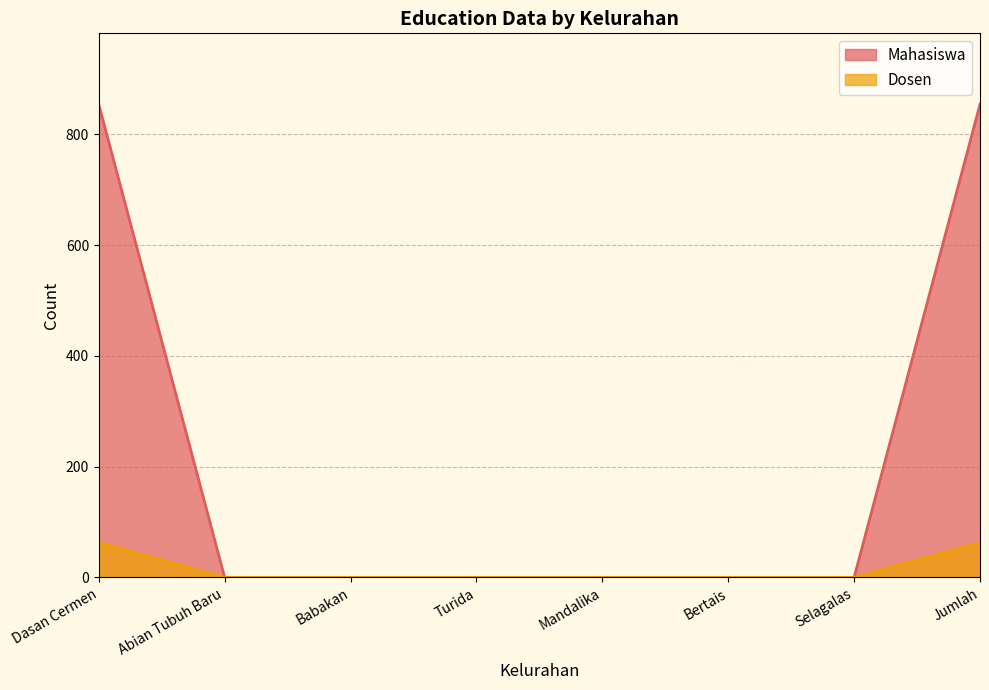

List the labels in order of Mahasiswa value, largest first.

Dasan Cermen, Jumlah, Abian Tubuh Baru, Babakan, Turida, Mandalika, Bertais, Selagalas